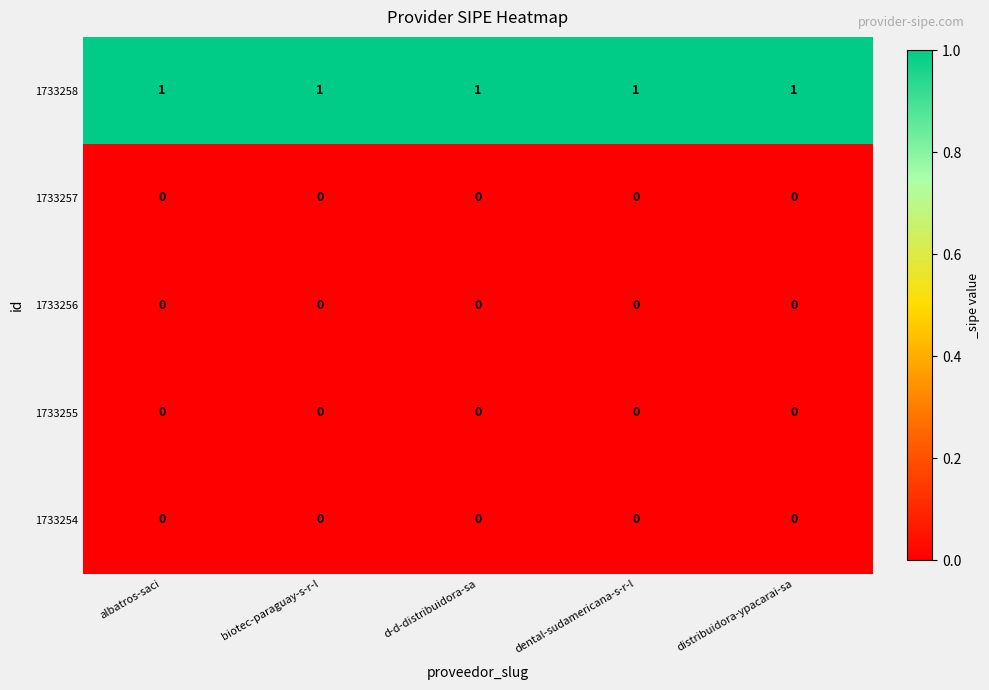

Is it true that 1733256 equals 0 at d-d-distribuidora-sa?

True